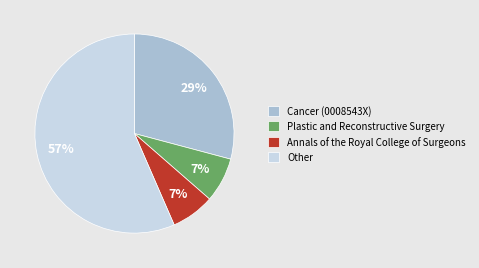

Is there a majority slice in this chart?

Yes